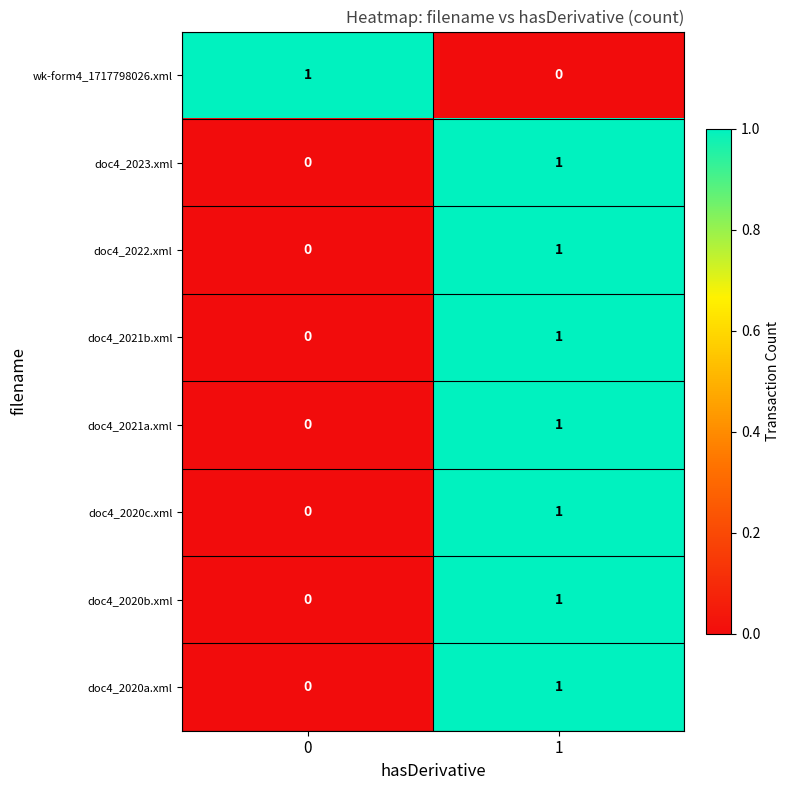

Reading right to left, list all the values displayed in this chart.

wk-form4_1717798026.xml: 1=0	0=1
doc4_2023.xml: 1=1	0=0
doc4_2022.xml: 1=1	0=0
doc4_2021b.xml: 1=1	0=0
doc4_2021a.xml: 1=1	0=0
doc4_2020c.xml: 1=1	0=0
doc4_2020b.xml: 1=1	0=0
doc4_2020a.xml: 1=1	0=0